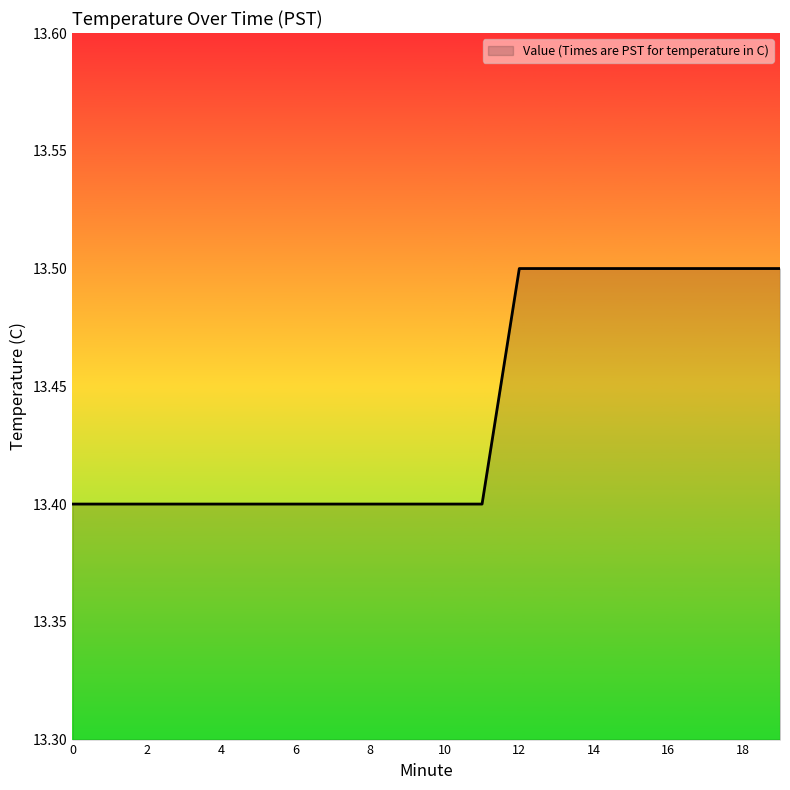

What is the minimum value shown in the chart?

13.4